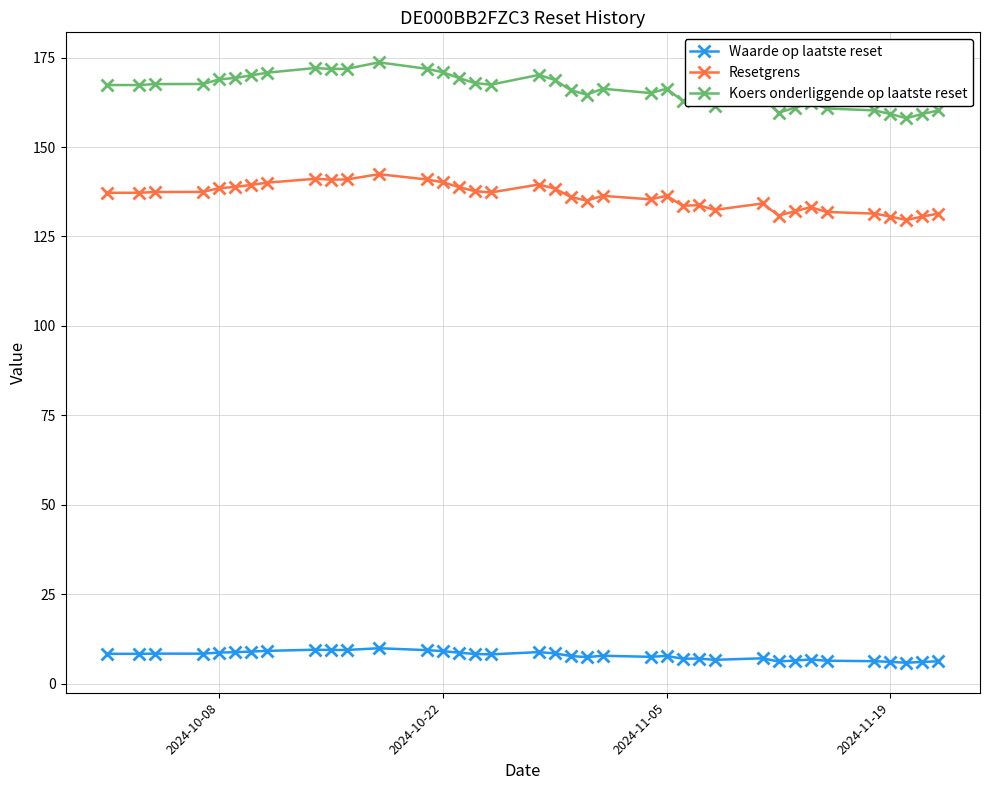

What is the sum of all Koers onderliggende op laatste reset values?

6145.2